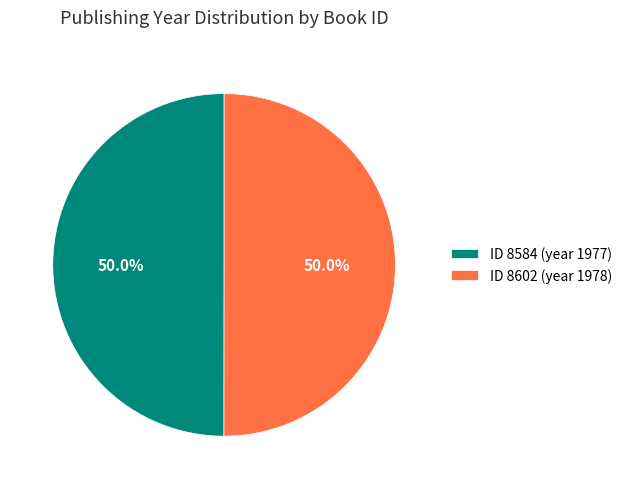

What is the ratio of the value at ID 8602 (year 1978) to the value at ID 8584 (year 1977)?

1.0